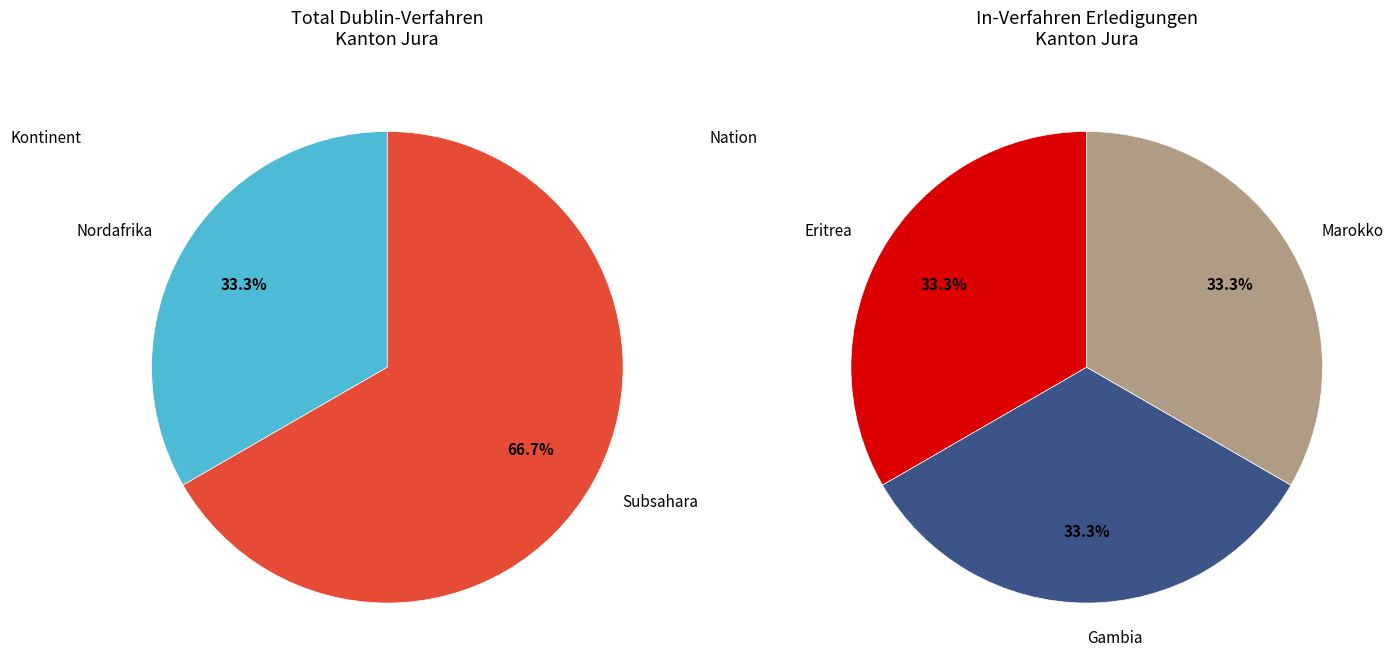

What percentage is NOT represented by Europa?

100.0%